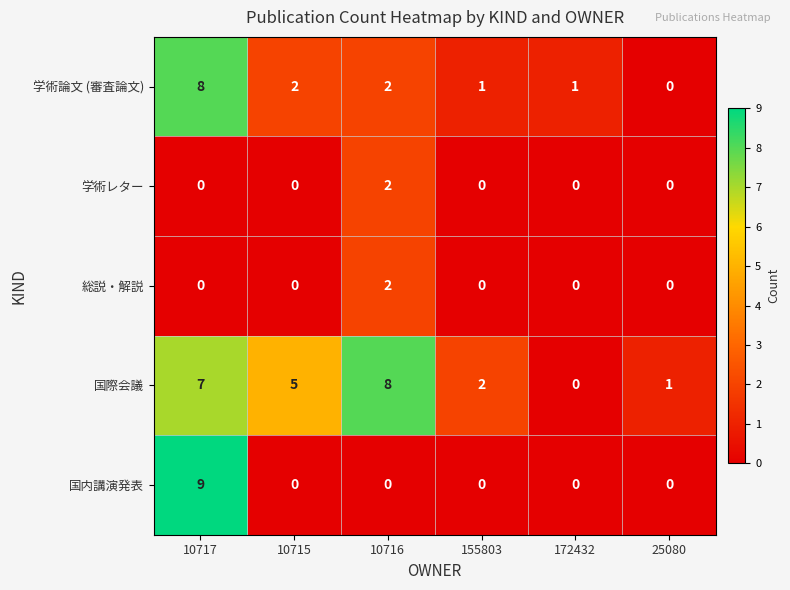

What is the sum of all 国内講演発表 values?

9